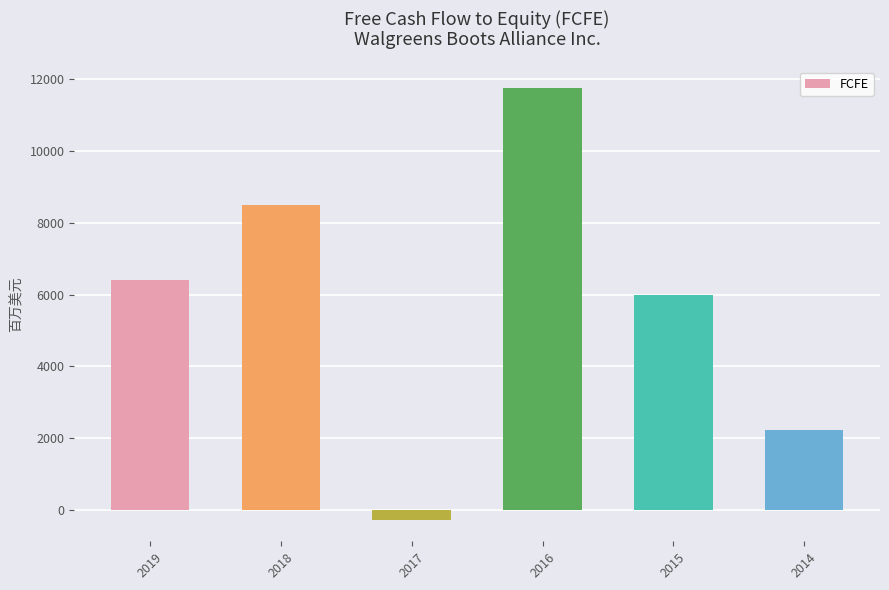

The value at 2019 is 6400. True or false?

True